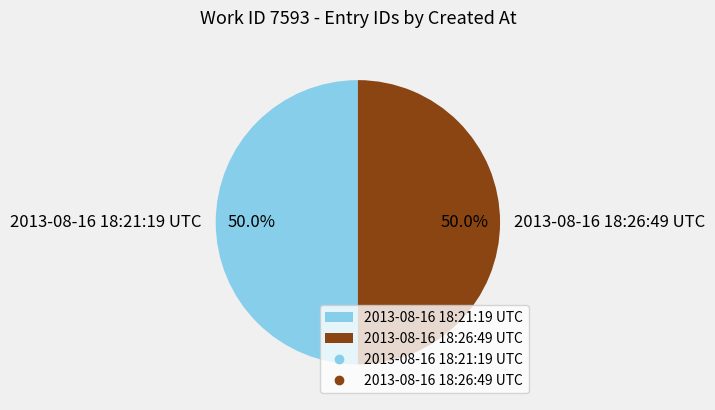

The 2013-08-16 18:21:19 UTC slice represents 50% of the pie. True or false?

True